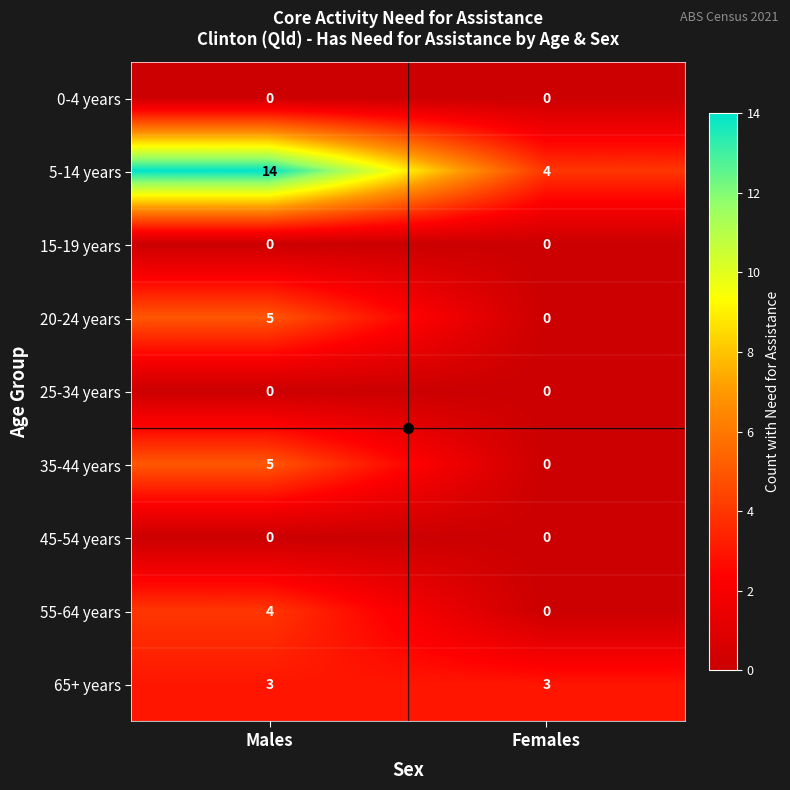

What is the difference between the 55-64 years values at Males and Females?

4